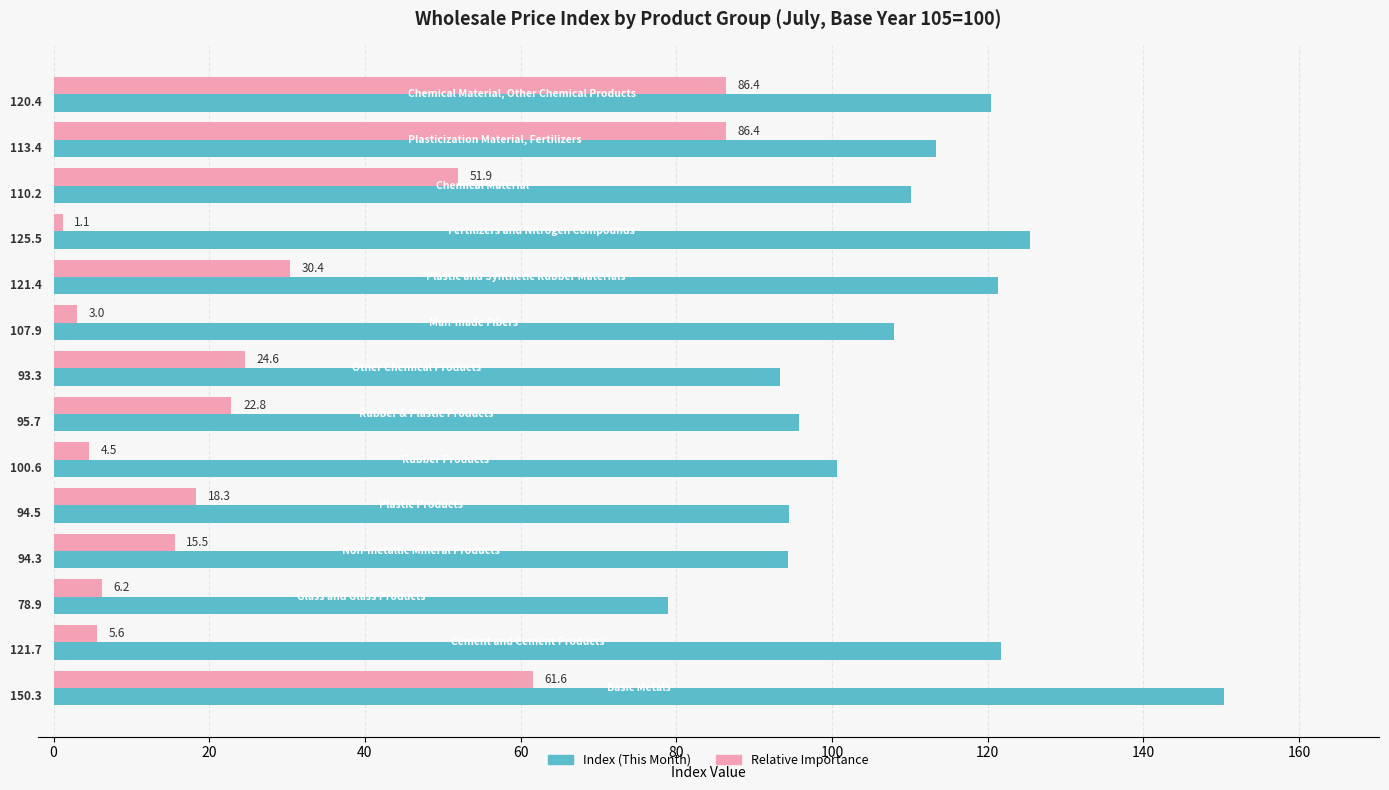

Rank the series by their maximum value, from lowest to highest.

Relative Importance, Index (This Month)